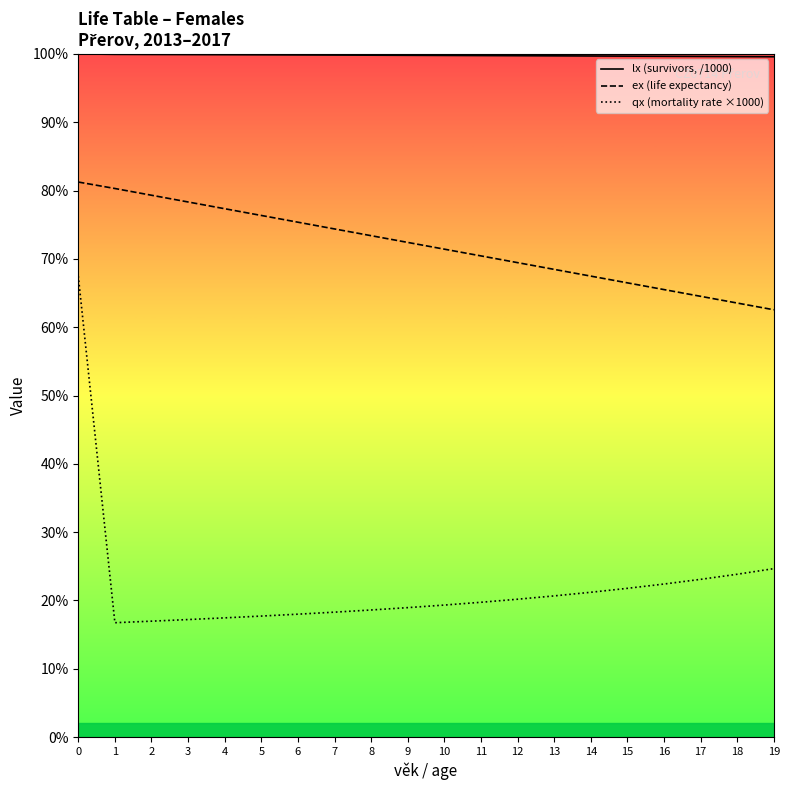

Does the chart have visible grid lines?

No